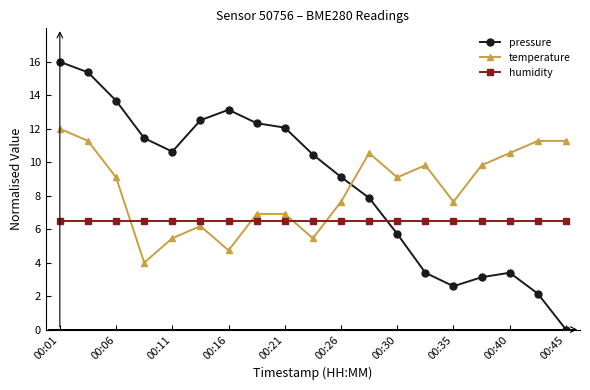

Rank the series by their maximum value, from highest to lowest.

pressure, temperature, humidity